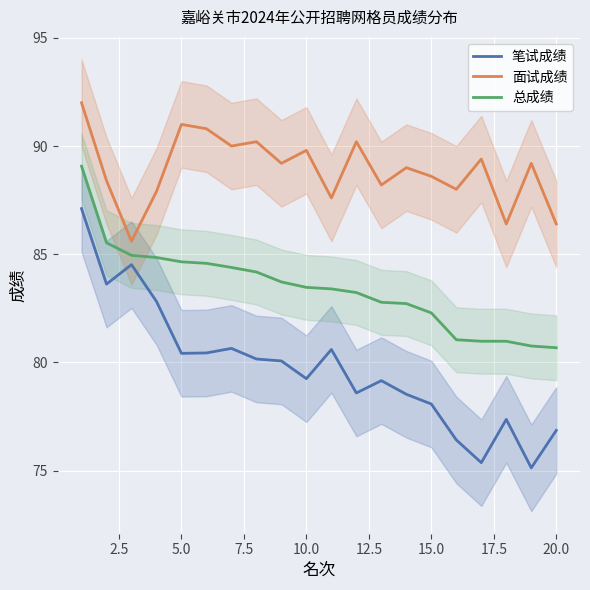

How many values in the 面试成绩 series are below 89?

9